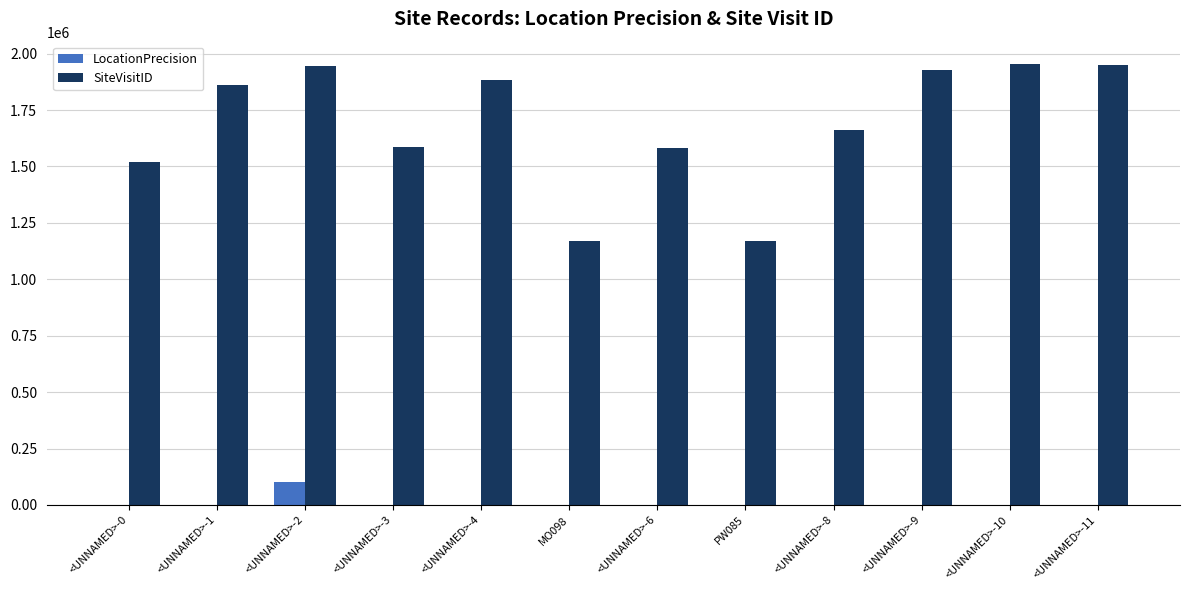

What is the maximum value shown in the chart?

1955437